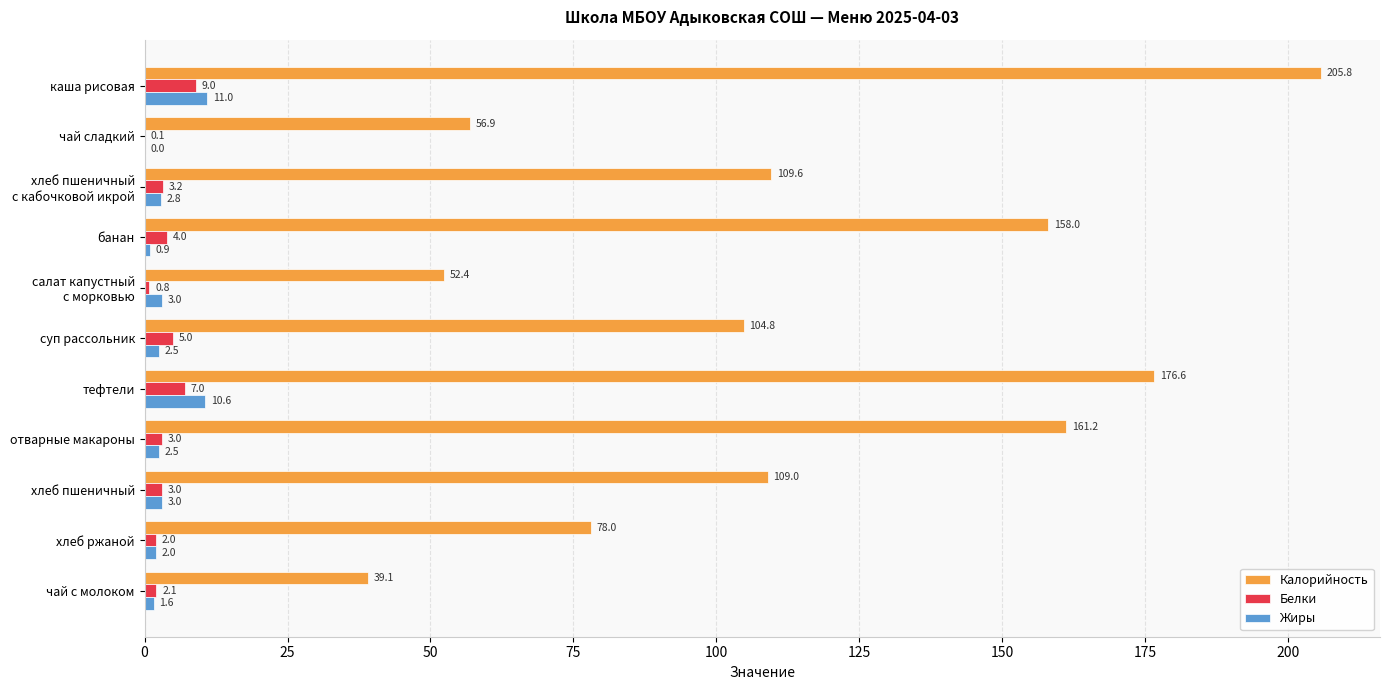

The value of Калорийность at отварные макароны is 50.8. True or false?

False